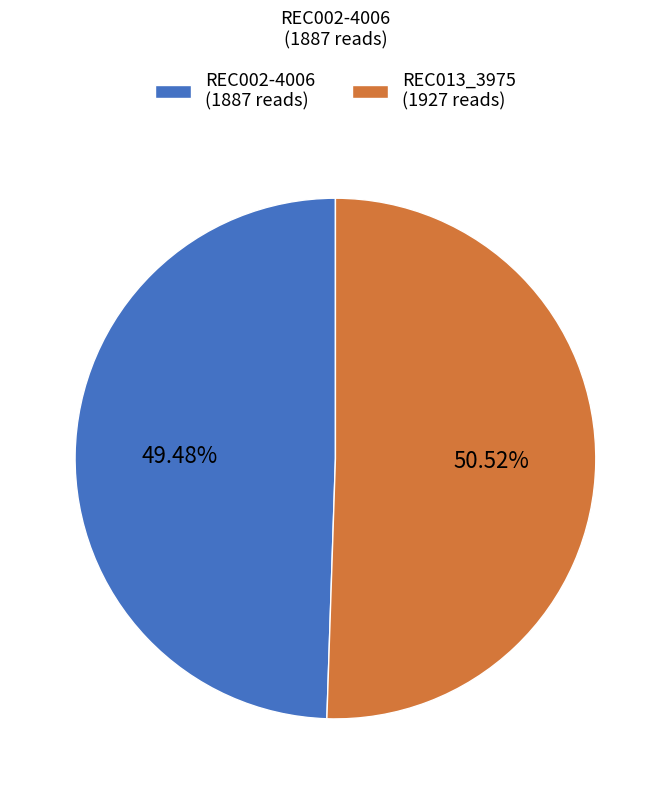

Count the number of slices in the pie.

2